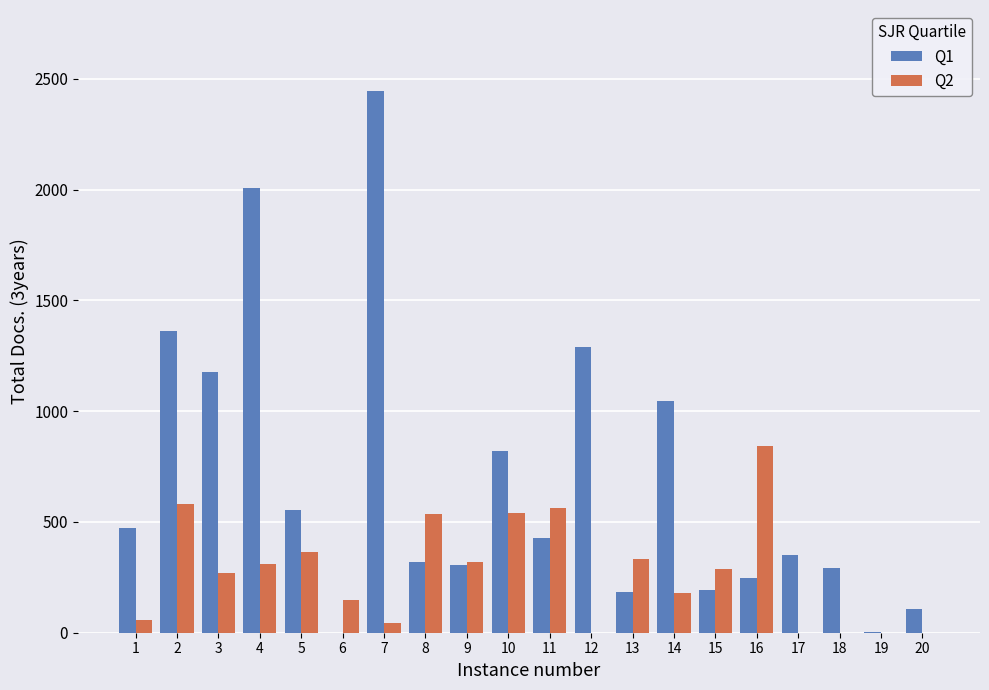

What value does the Q1 series have at 11?

426